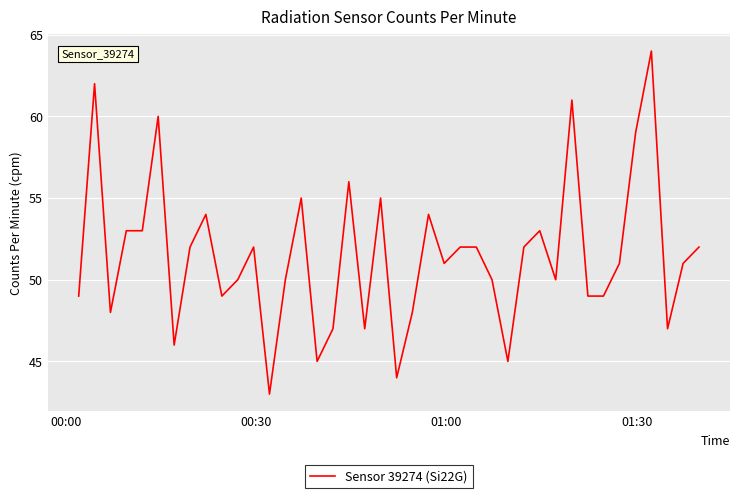

Reading left to right, what are all the values shown in this chart?

49	62	48	53	53	60	46	52	54	49	50	52	43	50	55	45	47	56	47	55	44	48	54	51	52	52	50	45	52	53	50	61	49	49	51	59	64	47	51	52